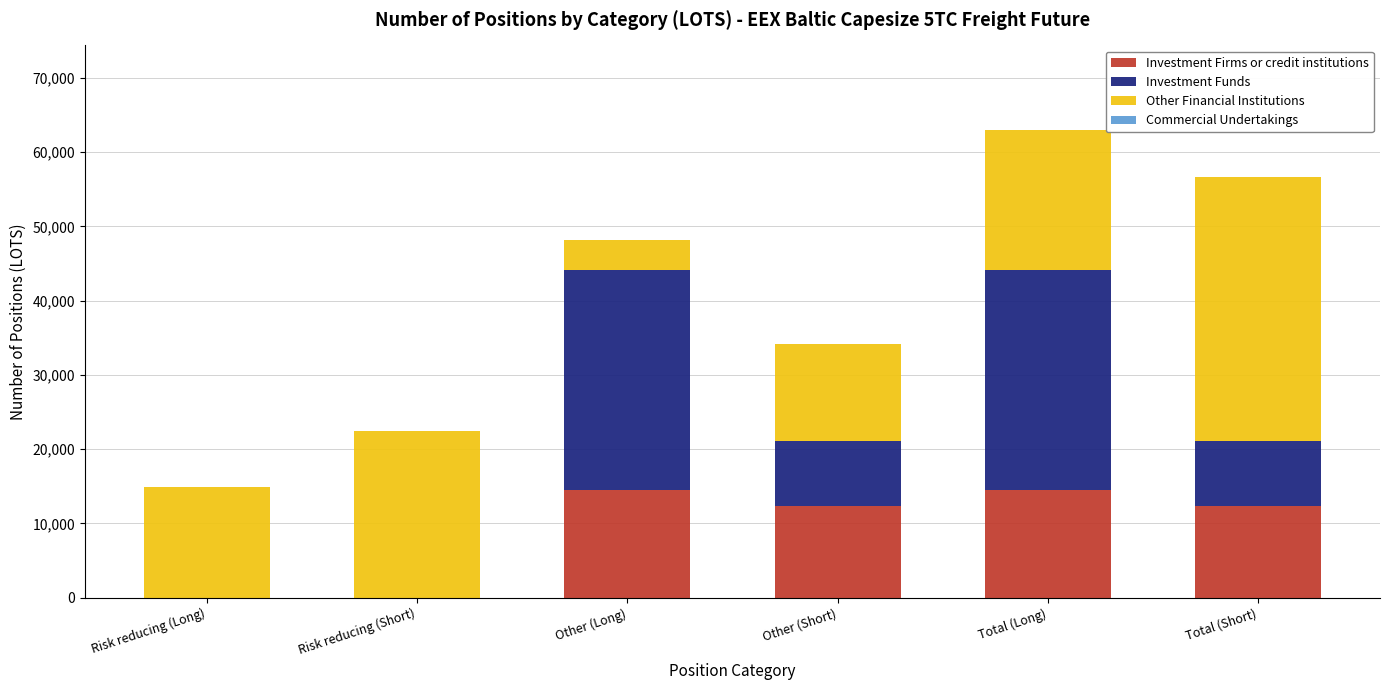

Are the bars horizontal?

No